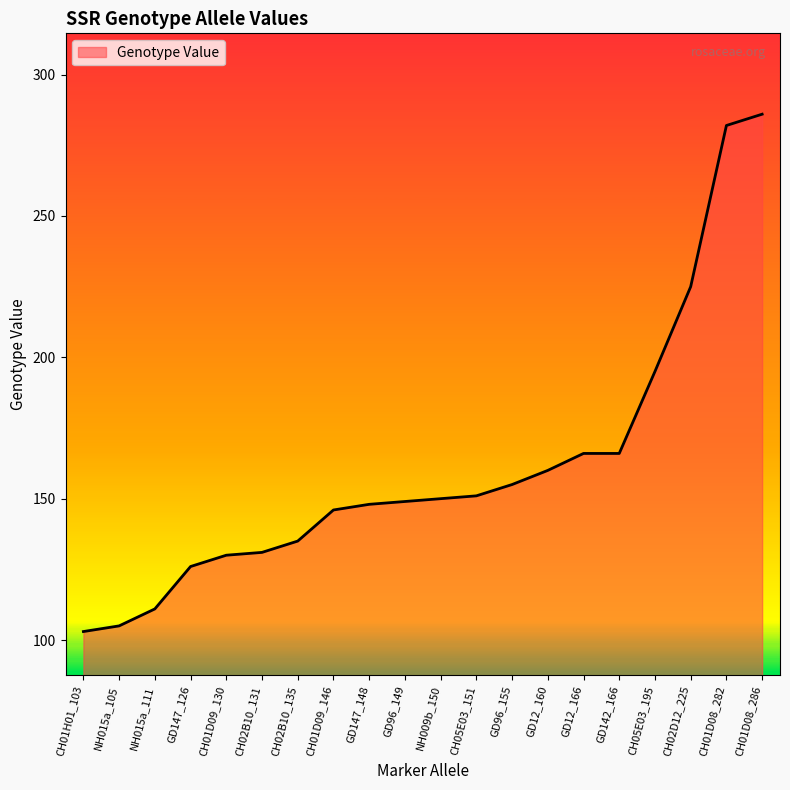

Between CH01D08_282 and NH015a_111, which is larger?

CH01D08_282